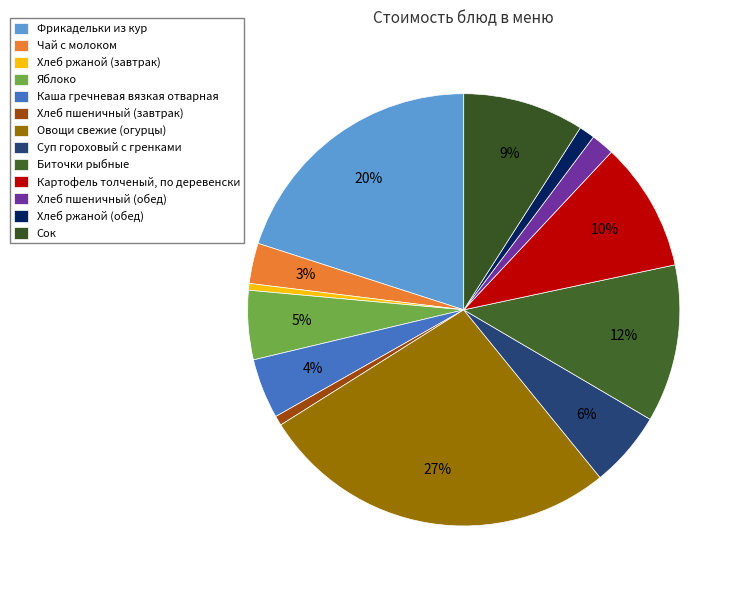

To the nearest percent, what portion does Картофель толченый, по деревенски represent?

10%